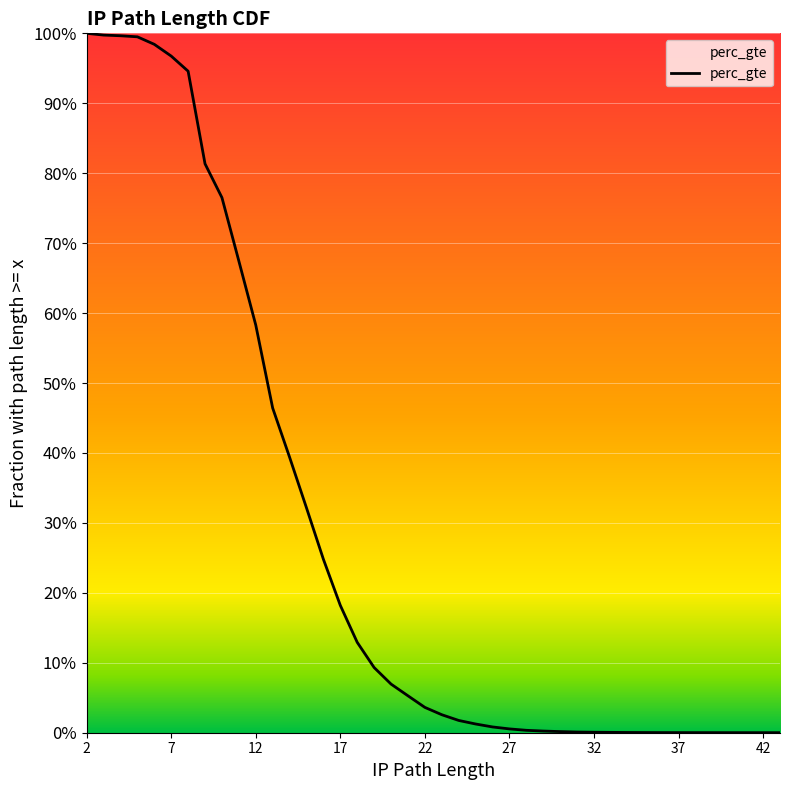

What is the value of the 19th point from the left?

0.1